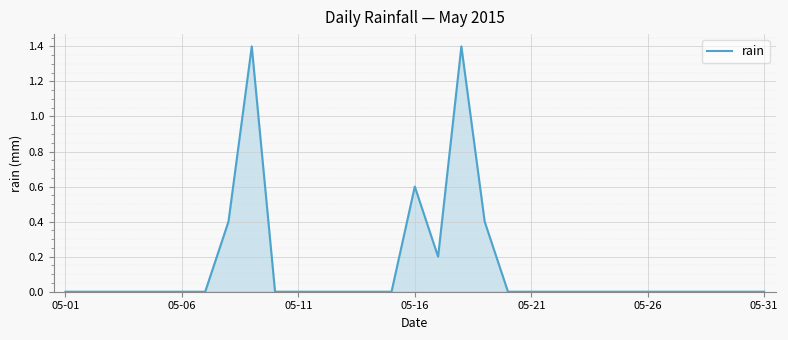

What is the difference between the maximum and minimum values?

1.4